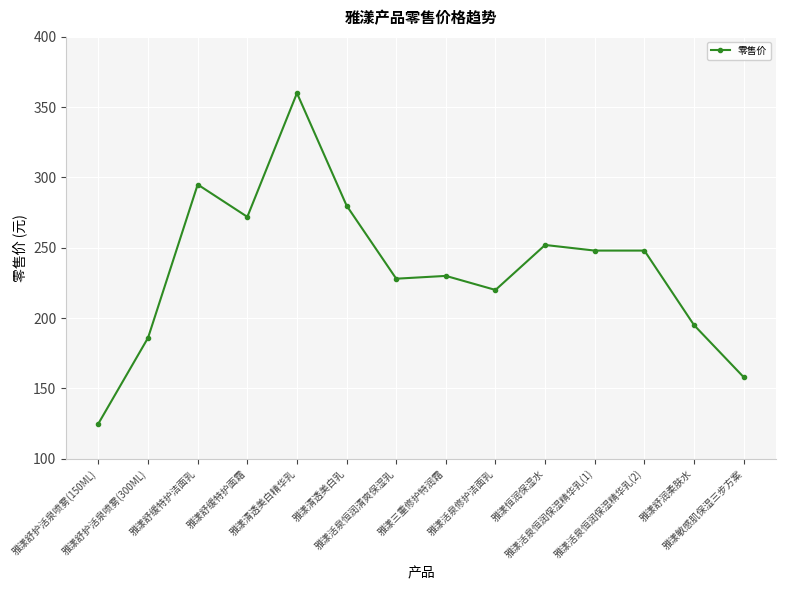

Between 雅漾活泉恒润保湿精华乳(1) and 雅漾敏感肌保湿三步方案, which is larger?

雅漾活泉恒润保湿精华乳(1)